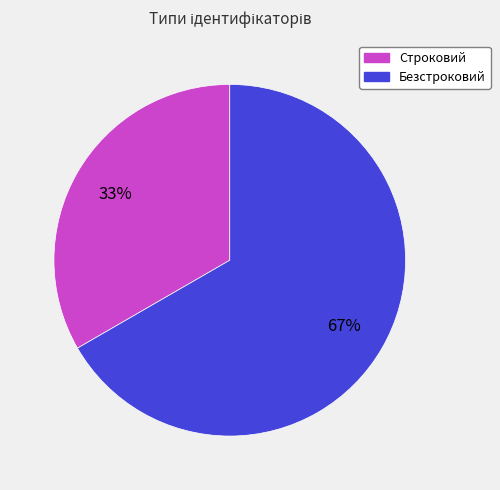

True or false: Безстроковий accounts for 58% of the total.

False